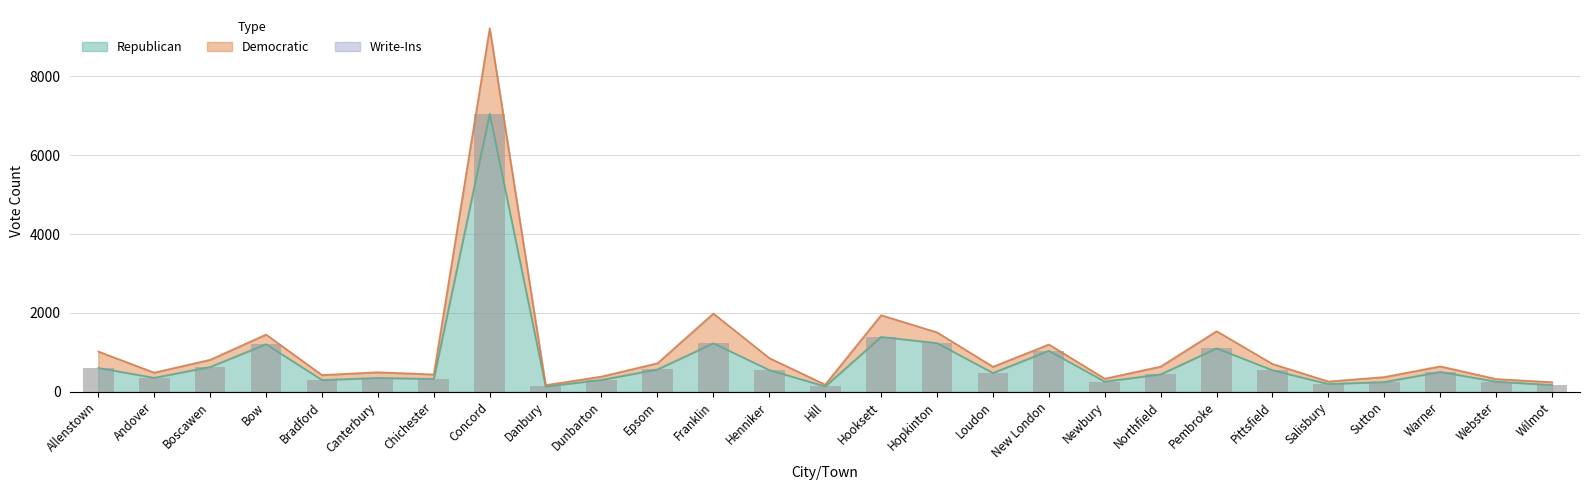

List the labels in order of value, largest first.

Concord, Hooksett, Hopkinton, Franklin, Bow, Pembroke, New London, Boscawen, Allenstown, Epsom, Henniker, Pittsfield, Warner, Loudon, Northfield, Andover, Canterbury, Chichester, Dunbarton, Bradford, Newbury, Webster, Sutton, Salisbury, Wilmot, Hill, Danbury